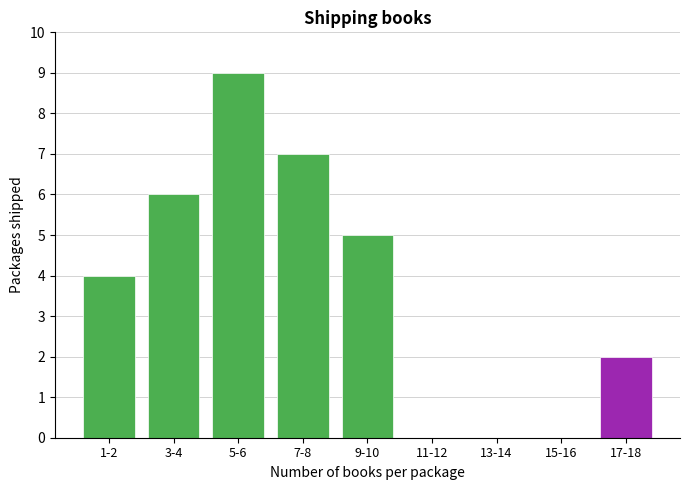

Reading left to right, list all the values displayed in this chart.

1-2=4	3-4=6	5-6=9	7-8=7	9-10=5	11-12=0	13-14=0	15-16=0	17-18=2